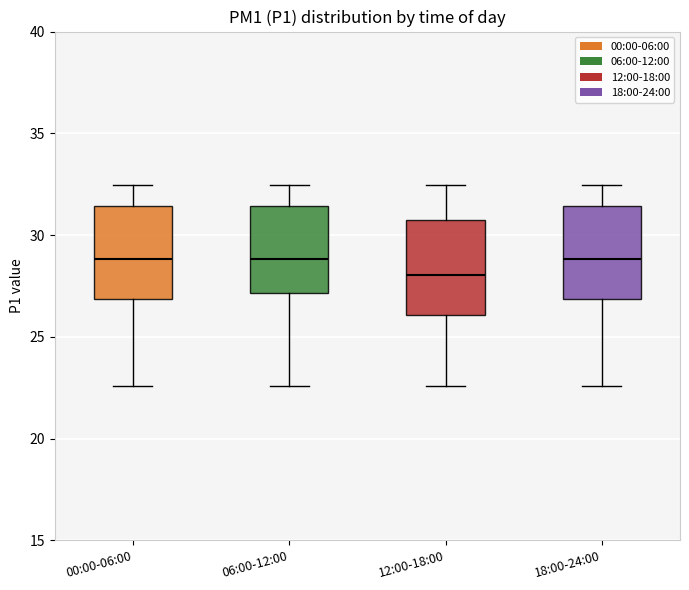

Where does the upper whisker of the box for 18:00-24:00 end on the y-axis? The values are not printed on the chart, so give them approximately, as read against the axis.

32.5